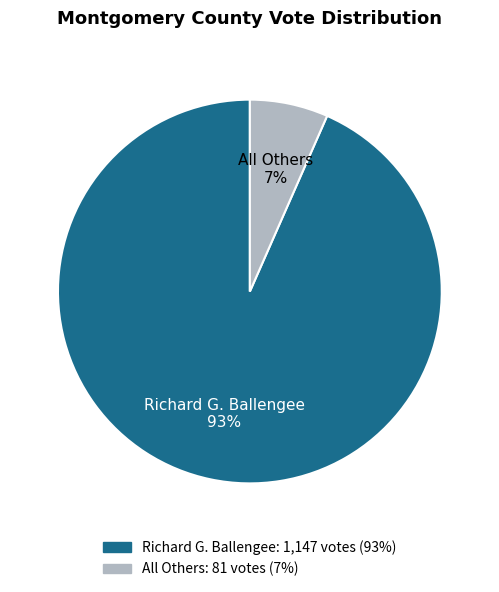

Combined, do All Others and Richard G. Ballengee account for over 50%?

Yes